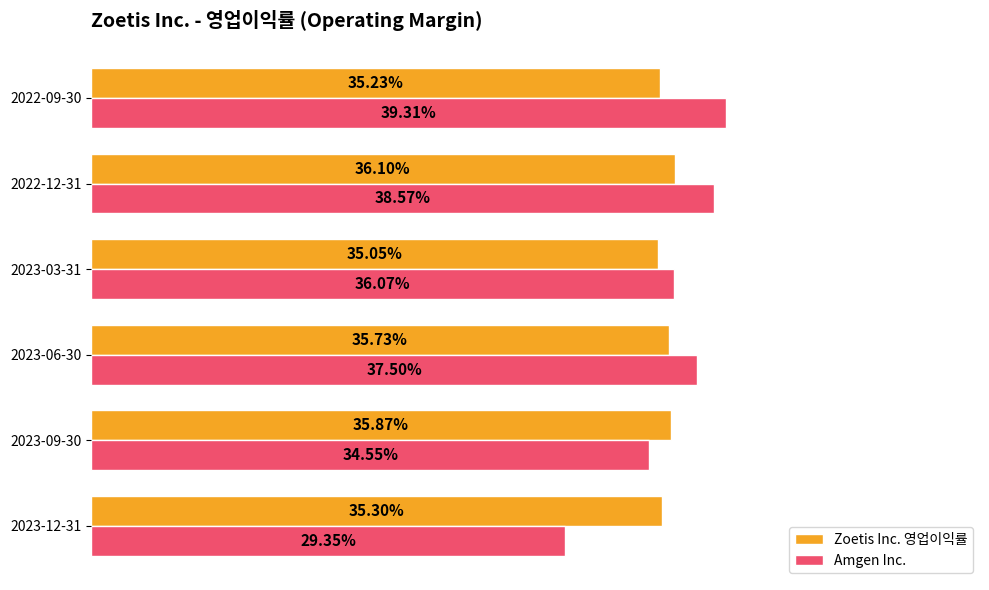

What are all the series names shown in the legend?

Zoetis Inc. 영업이익률, Amgen Inc.